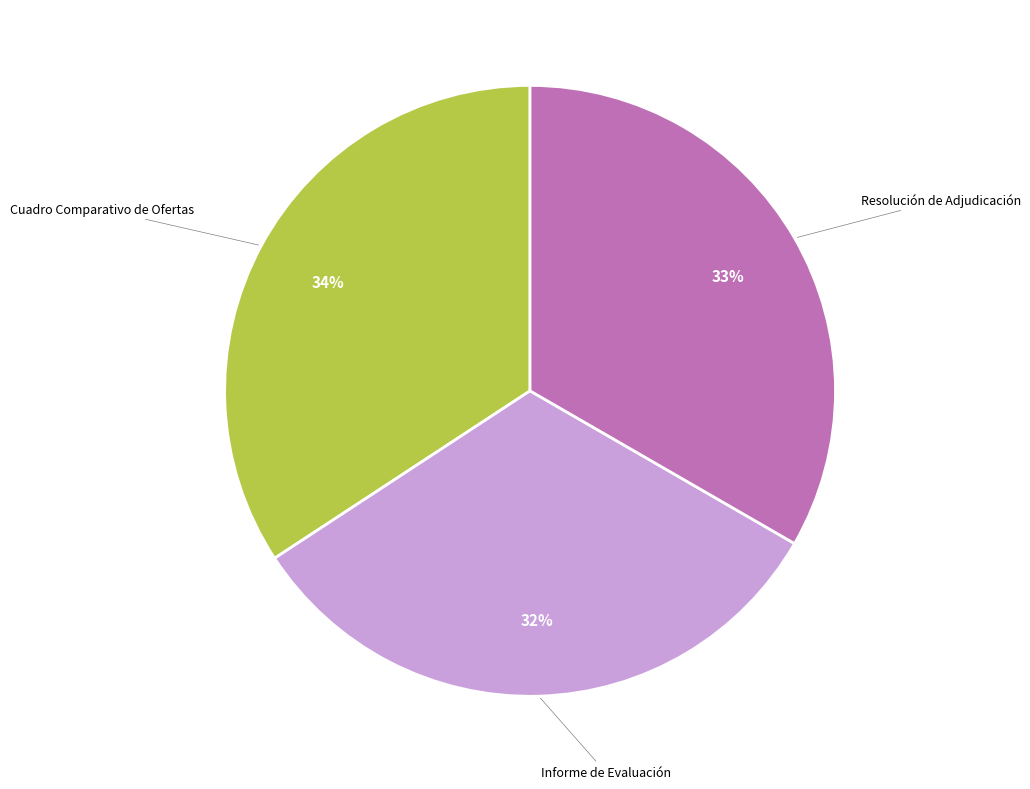

Does any single category account for the majority?

No